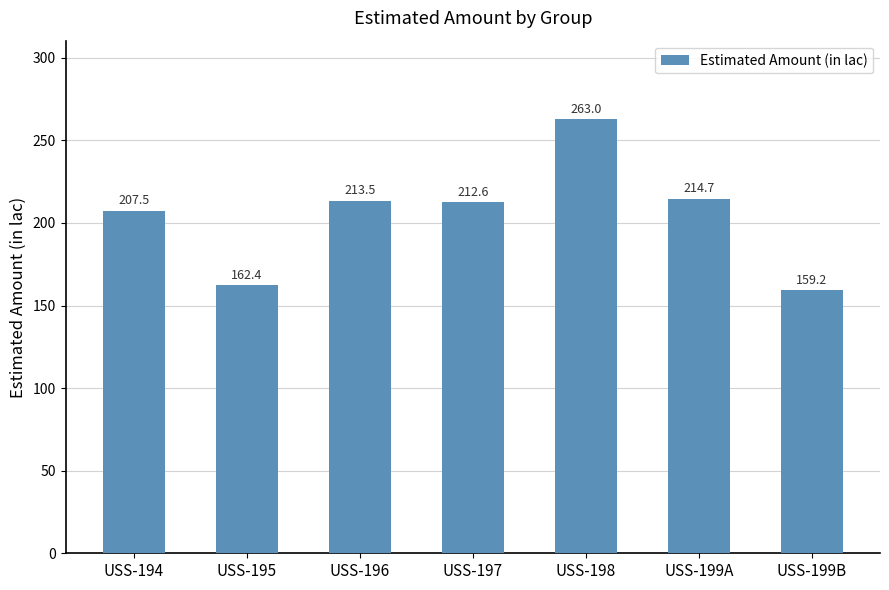

Rank the categories by value from highest to lowest.

USS-198, USS-199A, USS-196, USS-197, USS-194, USS-195, USS-199B